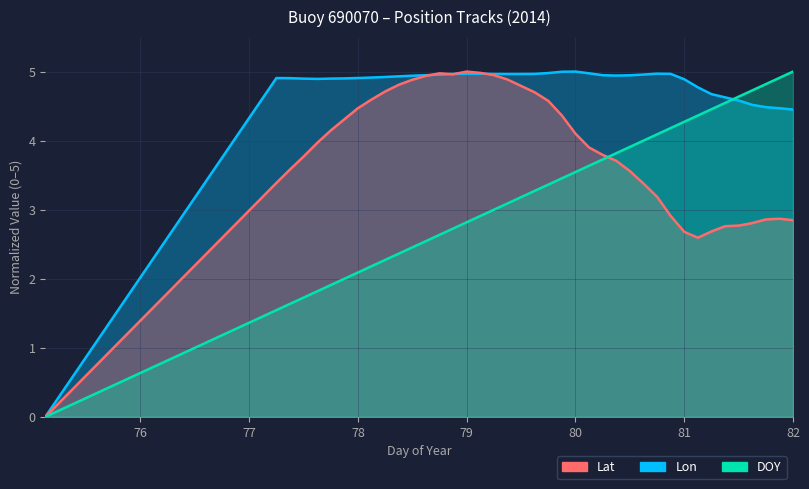

Reading left to right, transcribe all the data shown in this chart.

Lat: 75.125=0.0	77.25=4.9	77.375=4.9	77.5=4.9	77.625=4.9	77.75=4.9	77.875=4.9	78.0=4.9	78.125=4.9	78.25=4.9	78.375=4.9	78.5=4.9	78.625=4.9	78.75=5.0	78.875=5.0	79.0=5.0	79.125=5.0	79.25=5.0	79.375=5.0	79.5=5.0	79.625=5.0	79.75=5.0	79.875=5.0	80.0=5.0	80.125=5.0	80.25=4.9	80.375=4.9	80.5=4.9	80.625=5.0	80.75=5.0	80.875=5.0	81.0=4.9	81.125=4.8	81.25=4.7	81.375=4.6	81.5=4.6	81.625=4.5	81.75=4.5	81.875=4.5	82.0=4.5
Lon: 75.125=0.0	77.25=3.4	77.375=3.6	77.5=3.8	77.625=4.0	77.75=4.1	77.875=4.3	78.0=4.5	78.125=4.6	78.25=4.7	78.375=4.8	78.5=4.9	78.625=4.9	78.75=5.0	78.875=5.0	79.0=5.0	79.125=5.0	79.25=4.9	79.375=4.9	79.5=4.8	79.625=4.7	79.75=4.6	79.875=4.4	80.0=4.1	80.125=3.9	80.25=3.8	80.375=3.7	80.5=3.6	80.625=3.4	80.75=3.2	80.875=2.9	81.0=2.7	81.125=2.6	81.25=2.7	81.375=2.8	81.5=2.8	81.625=2.8	81.75=2.9	81.875=2.9	82.0=2.8
DOY: 75.125=0.0	77.25=1.5	77.375=1.6	77.5=1.7	77.625=1.8	77.75=1.9	77.875=2.0	78.0=2.1	78.125=2.2	78.25=2.3	78.375=2.4	78.5=2.5	78.625=2.5	78.75=2.6	78.875=2.7	79.0=2.8	79.125=2.9	79.25=3.0	79.375=3.1	79.5=3.2	79.625=3.3	79.75=3.4	79.875=3.5	80.0=3.5	80.125=3.6	80.25=3.7	80.375=3.8	80.5=3.9	80.625=4.0	80.75=4.1	80.875=4.2	81.0=4.3	81.125=4.4	81.25=4.5	81.375=4.5	81.5=4.6	81.625=4.7	81.75=4.8	81.875=4.9	82.0=5.0